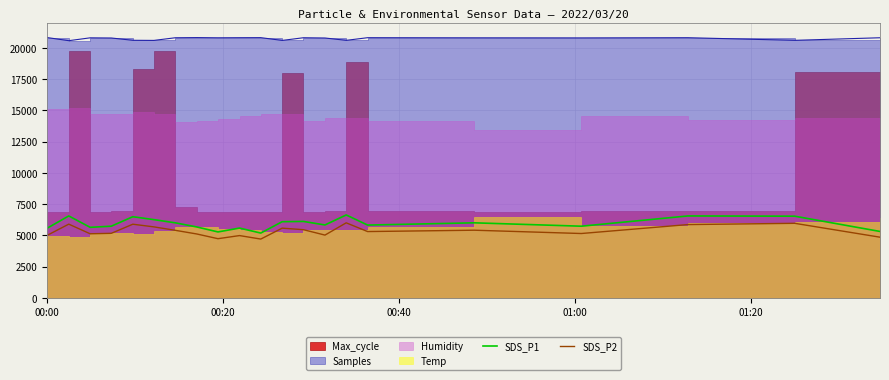

True or false: SDS_P2 and SDS_P1 cross at least once.

False